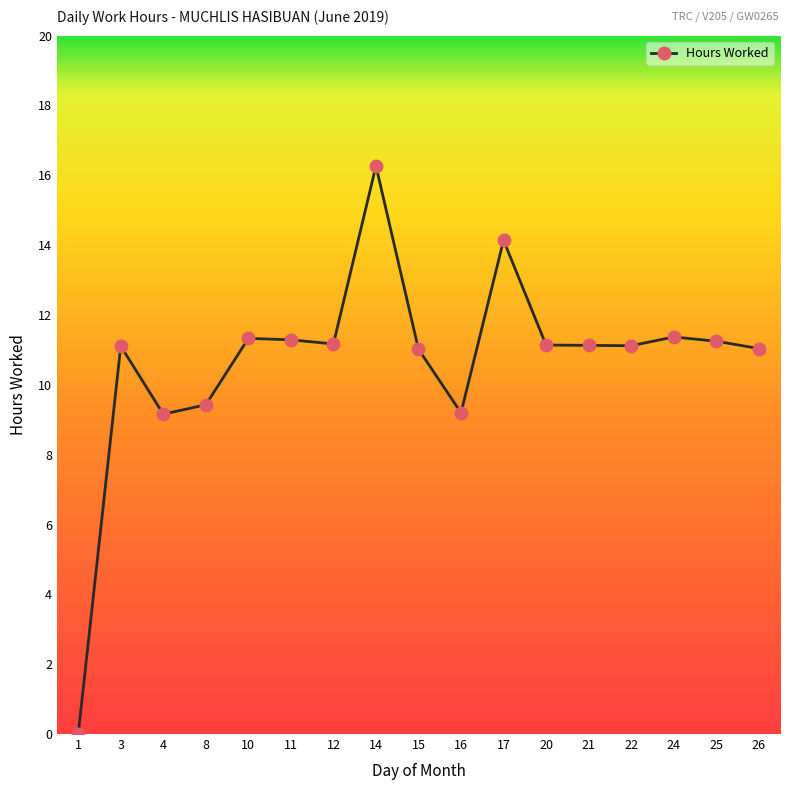

What is the value of the 7th point from the left?

11.2